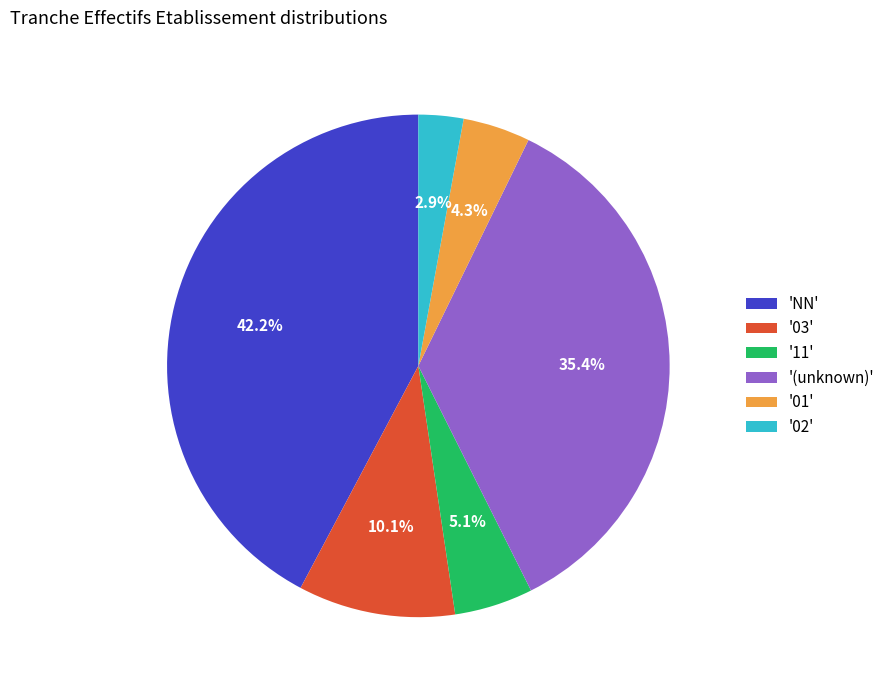

Does 'NN' represent more than half of the total?

No